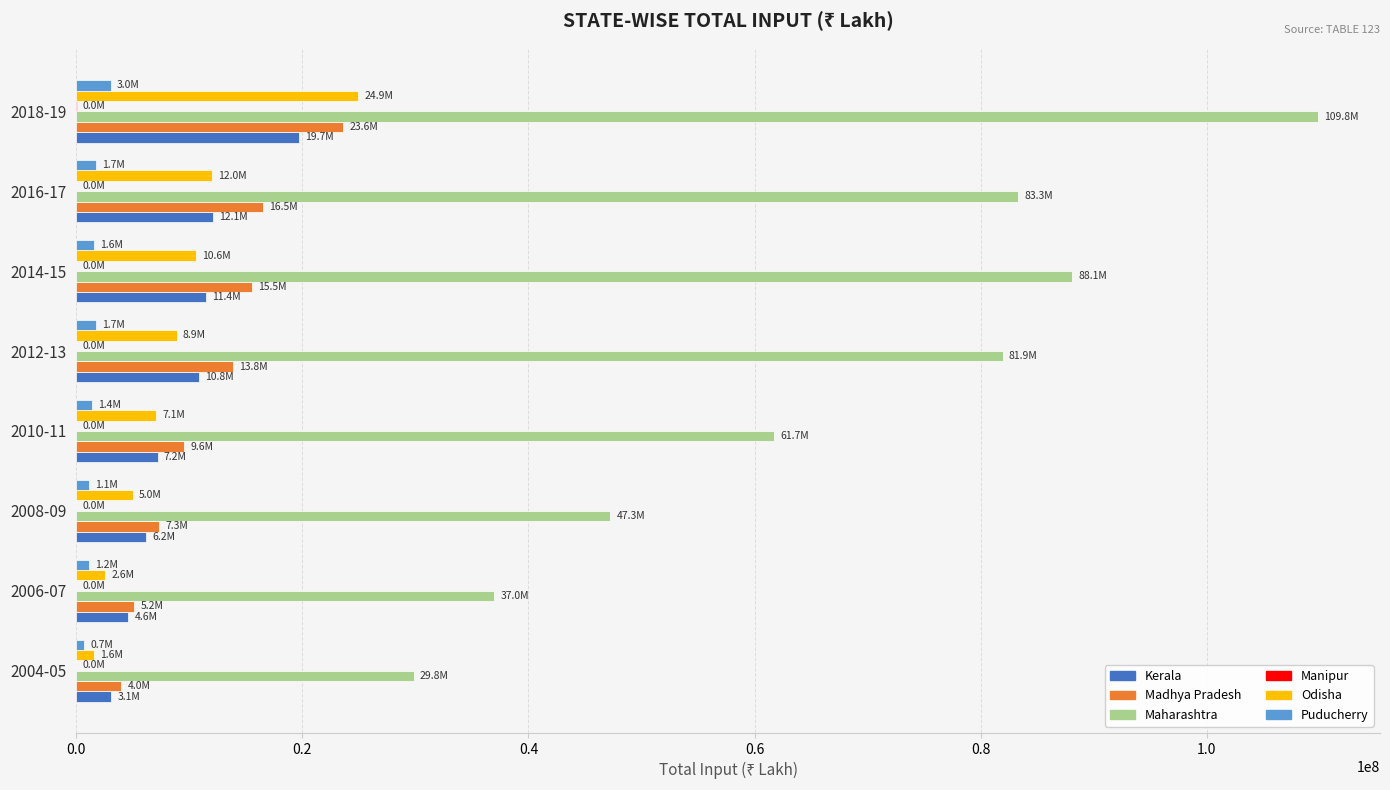

Between 2008-09 and 2012-13, which series saw the biggest shift?

Maharashtra